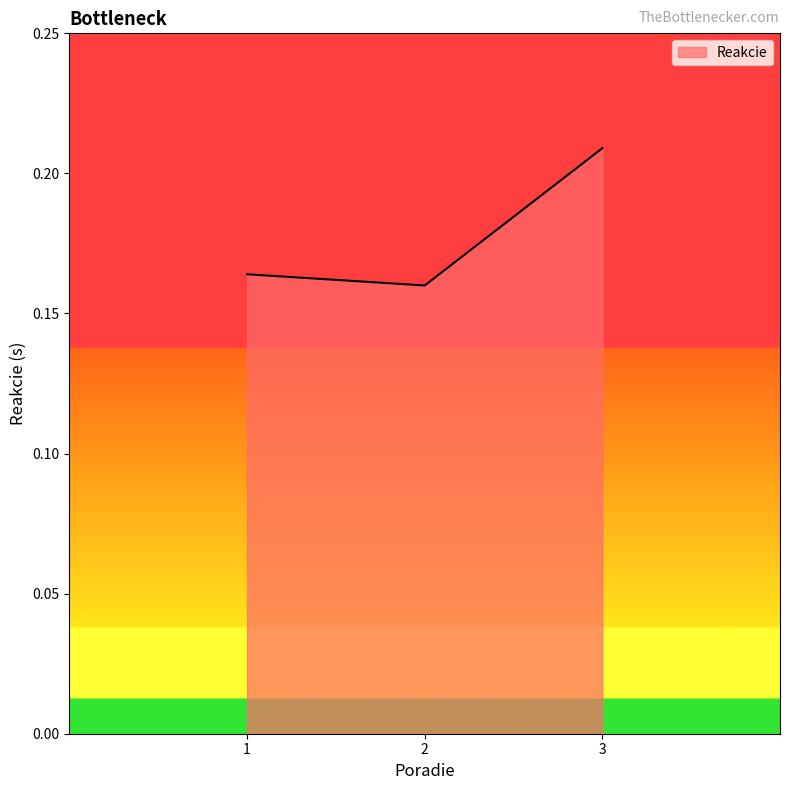

How many values are between 0 and 1?

3